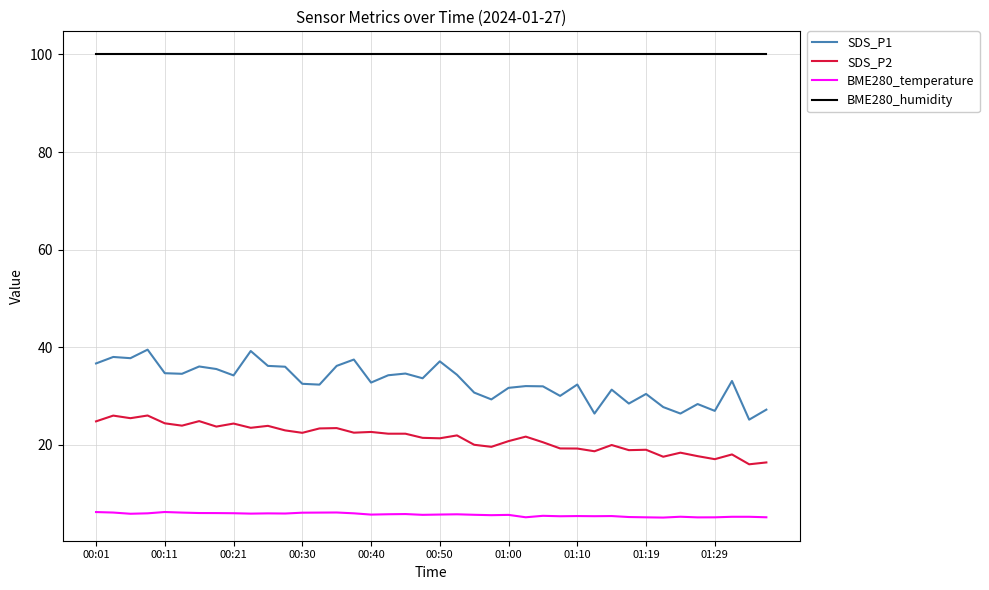

Does the chart display data point markers on the line(s)?

No